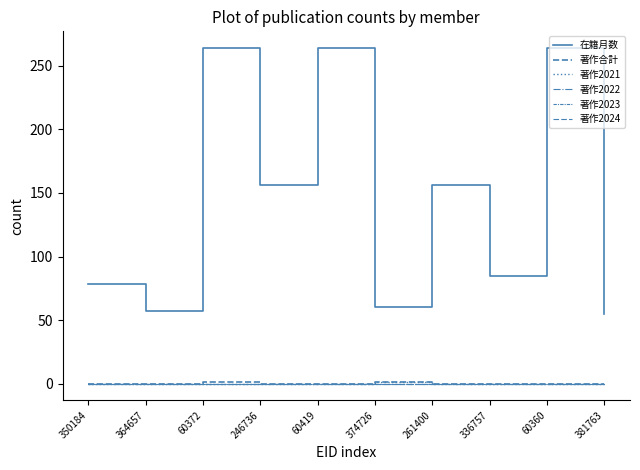

The 在籍月数 series shows 34 at 261400. True or false?

False